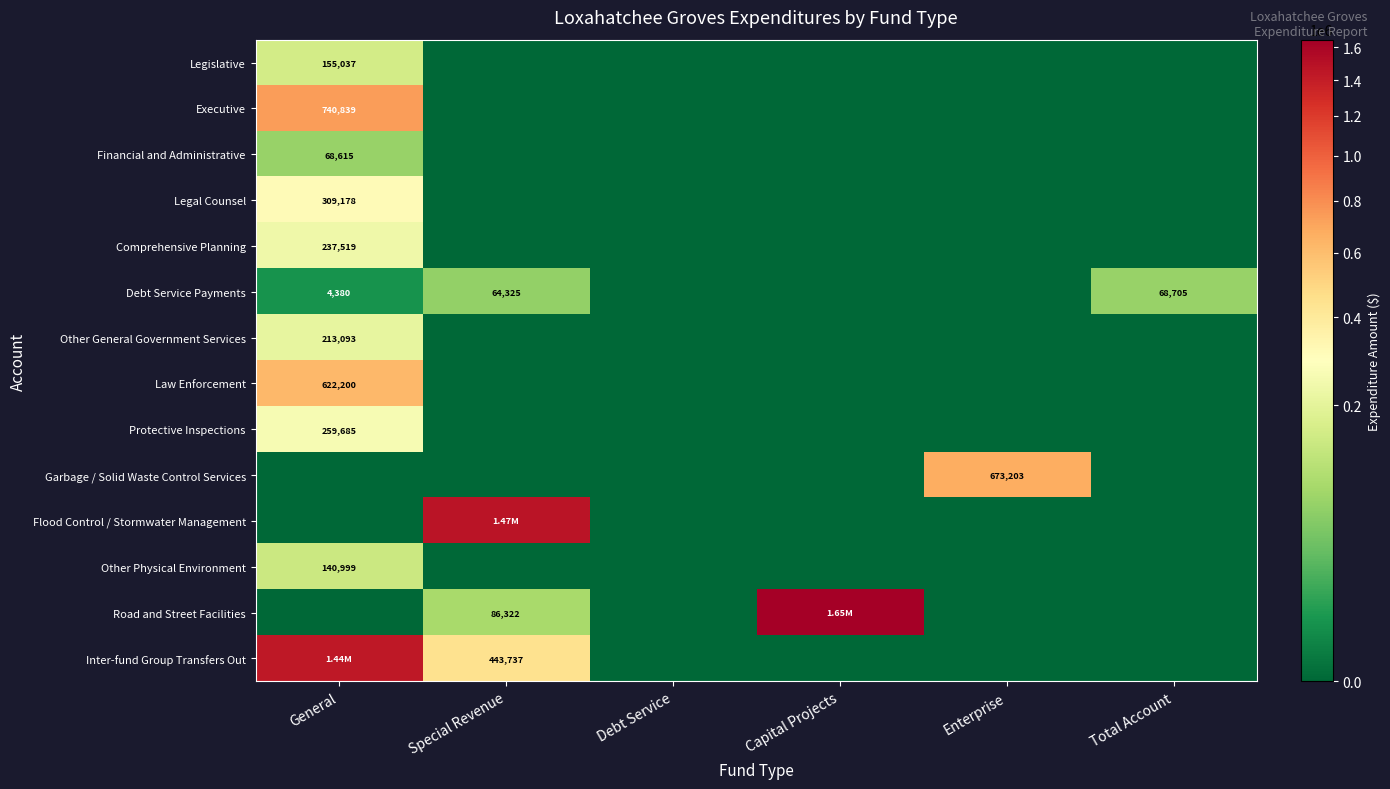

What is the spread (max minus min) of values at General?

1439774